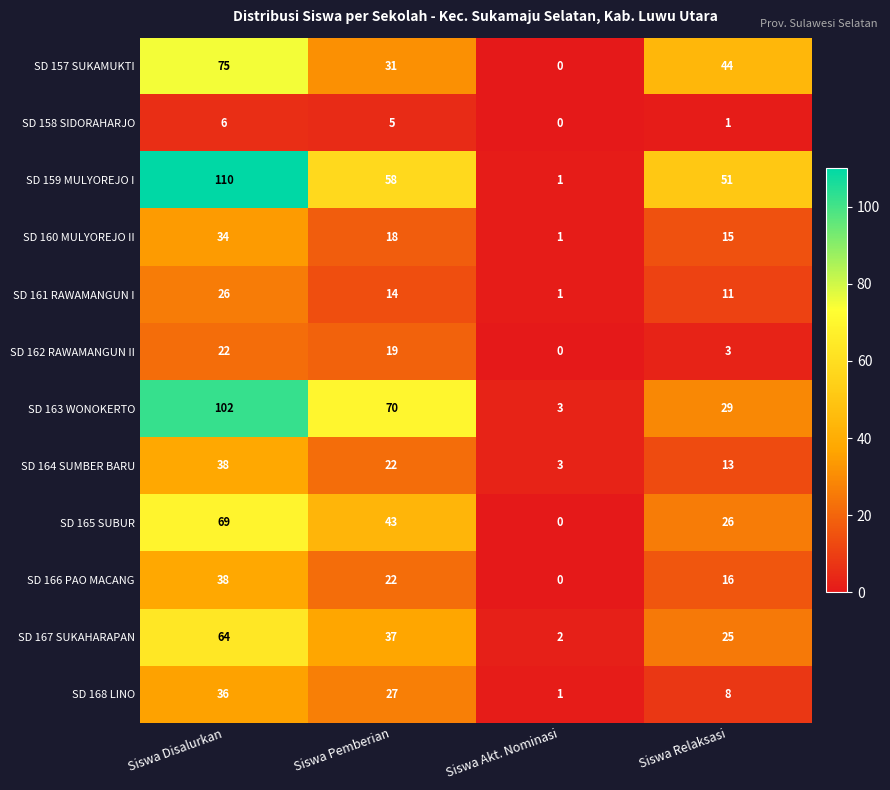

How many data points does each series have?

4